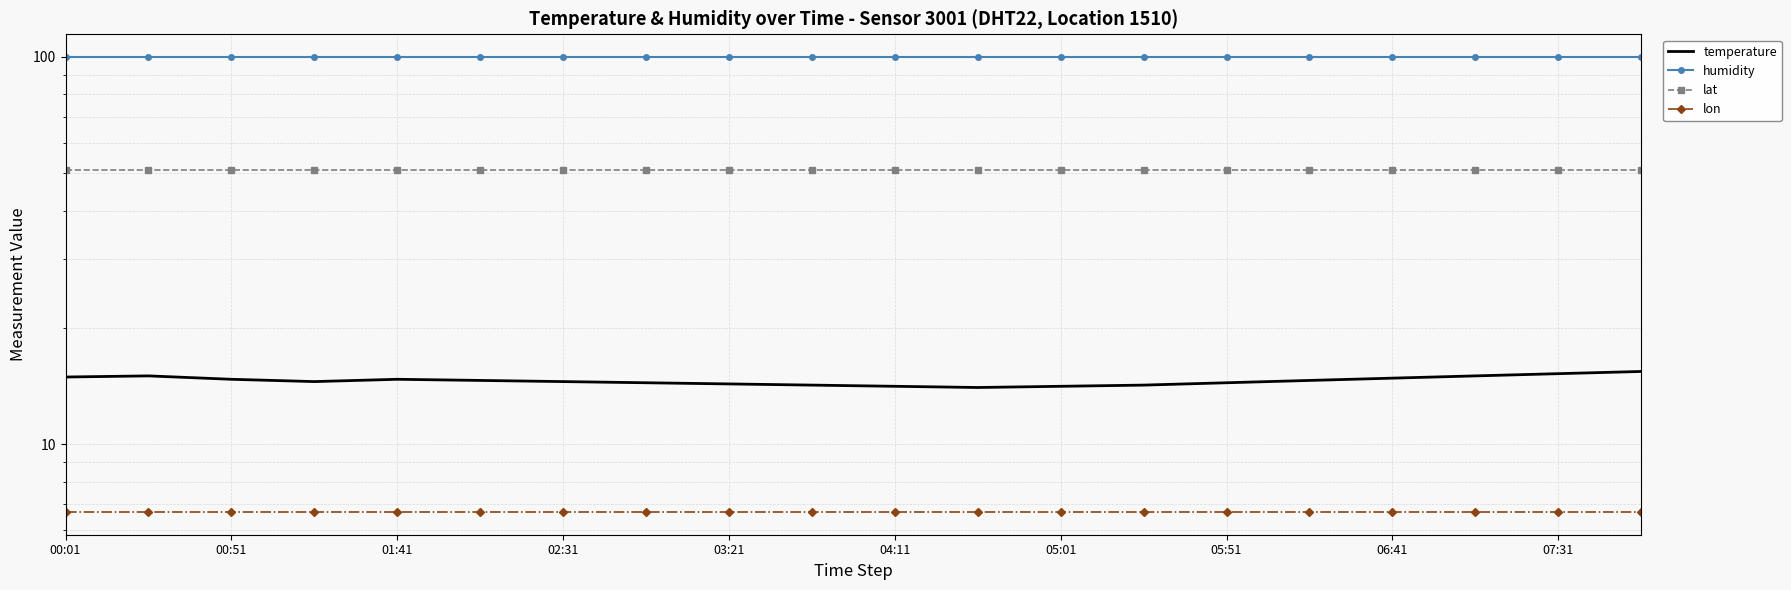

Reading left to right, extract all data points from this chart.

temperature: 14.9	15.0	14.7	14.5	14.7	14.6	14.5	14.4	14.3	14.2	14.1	14.0	14.1	14.2	14.4	14.6	14.8	15.0	15.2	15.4
humidity: 99.9	99.9	99.9	99.9	99.9	99.9	99.9	99.9	99.9	99.9	99.9	99.9	99.9	99.9	99.9	99.9	99.9	99.9	99.9	99.9
lat: 51.1	51.1	51.1	51.1	51.1	51.1	51.1	51.1	51.1	51.1	51.1	51.1	51.1	51.1	51.1	51.1	51.1	51.1	51.1	51.1
lon: 6.7	6.7	6.7	6.7	6.7	6.7	6.7	6.7	6.7	6.7	6.7	6.7	6.7	6.7	6.7	6.7	6.7	6.7	6.7	6.7